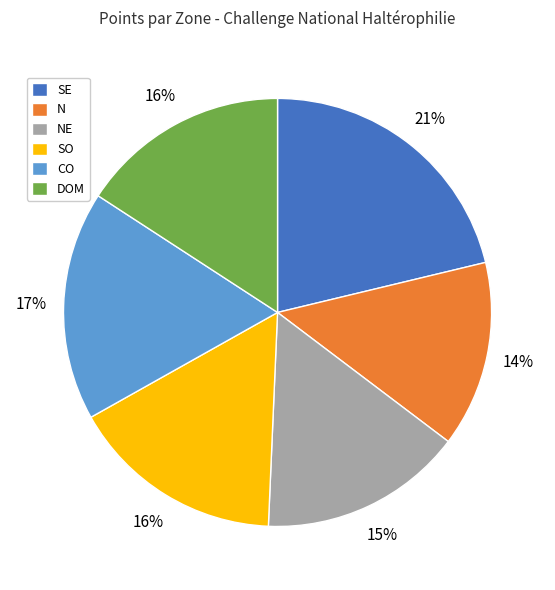

Approximately how many times larger is the value at SE compared to NE?

1.4